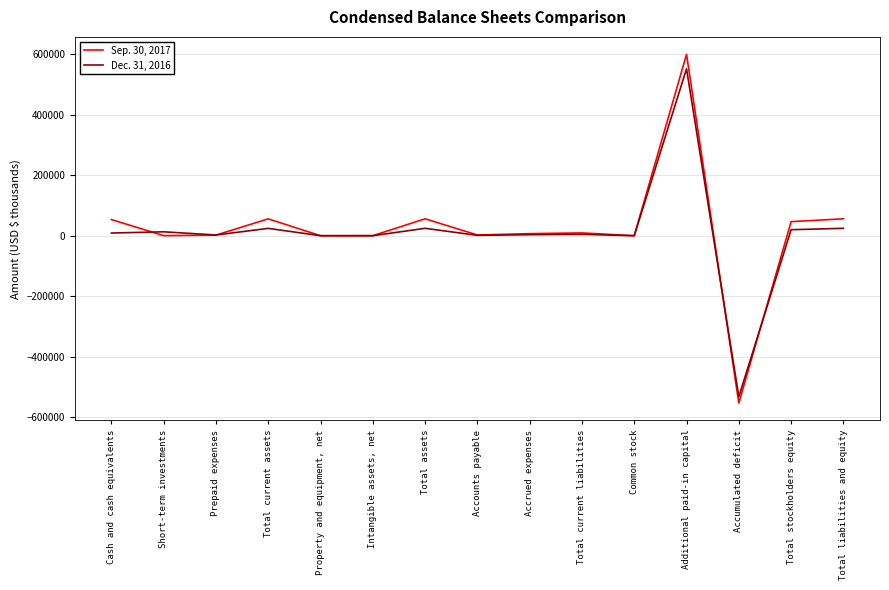

Is it true that Sep. 30, 2017 equals 598908 at Additional paid-in capital?

True